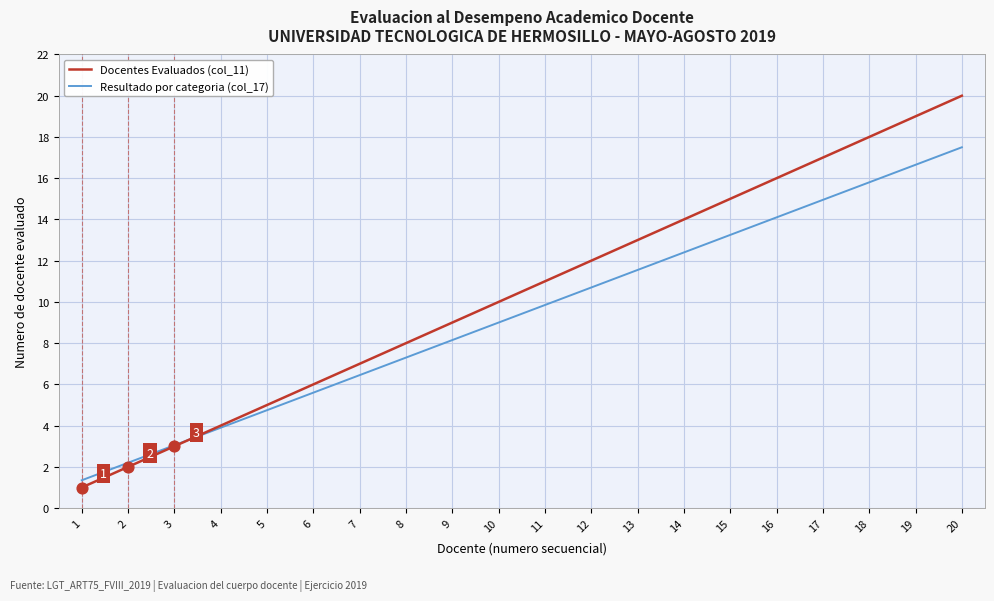

Is the value of Docentes Evaluados (col_11) at 7 greater than the value of Resultado por categoria (col_17) at 5?

Yes